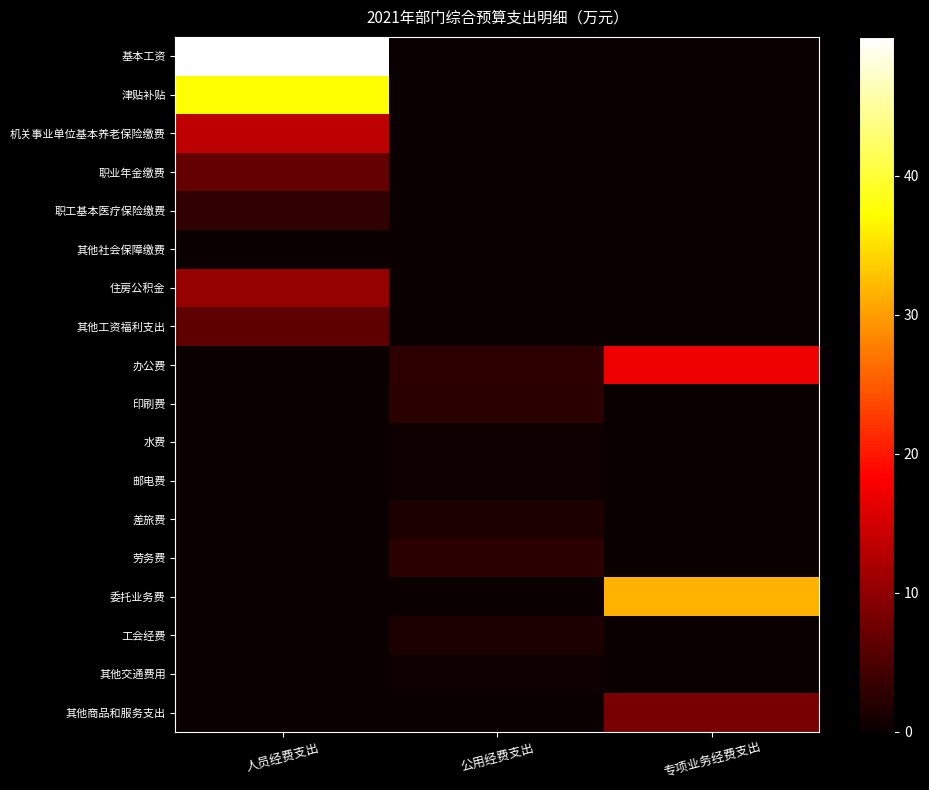

Between 公用经费支出 and 专项业务经费支出, which series saw the biggest shift?

委托业务费